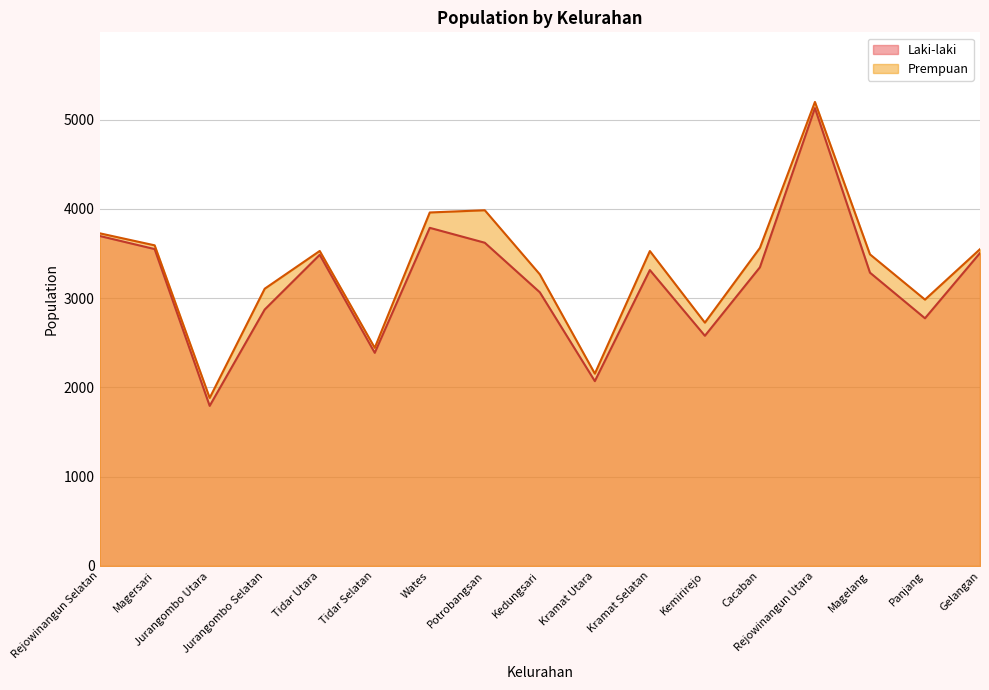

Which series has the largest total across all categories?

Prempuan